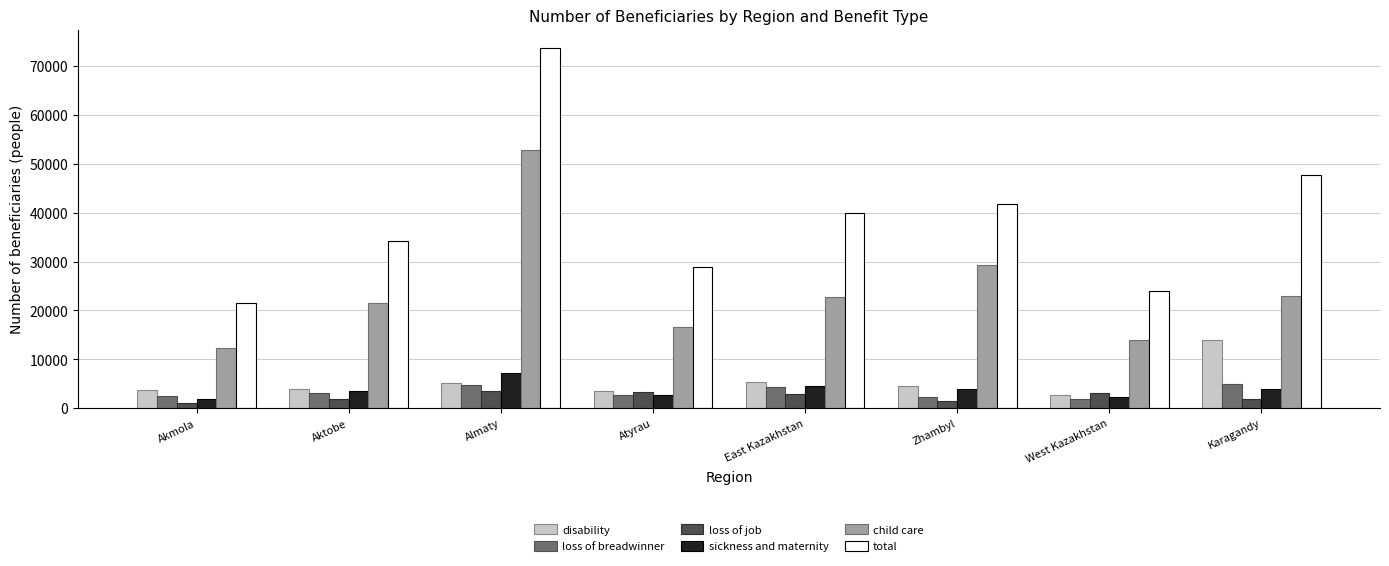

Is the value of loss of breadwinner at Zhambyl greater than the value of disability at Almaty?

No